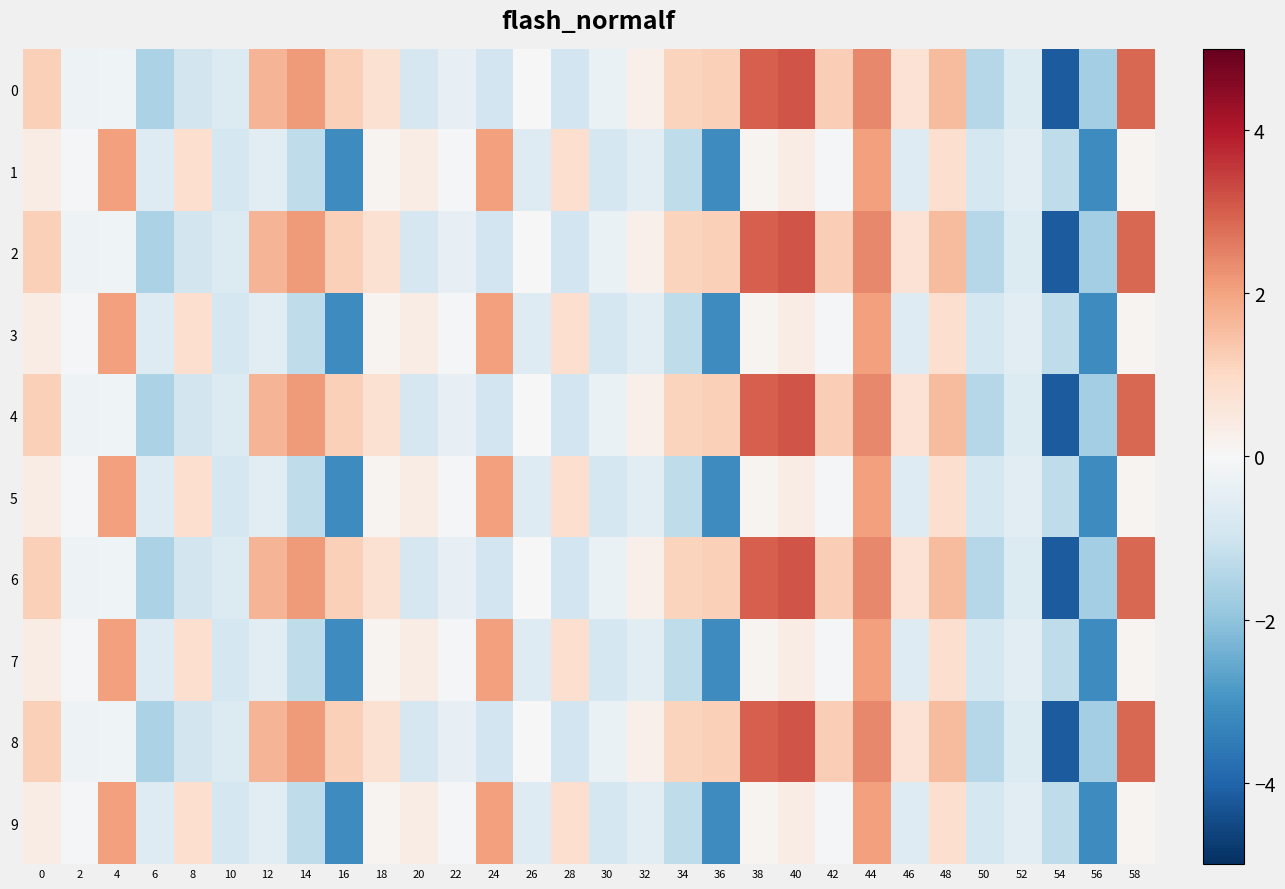

What is the maximum value shown in the chart?

3.1